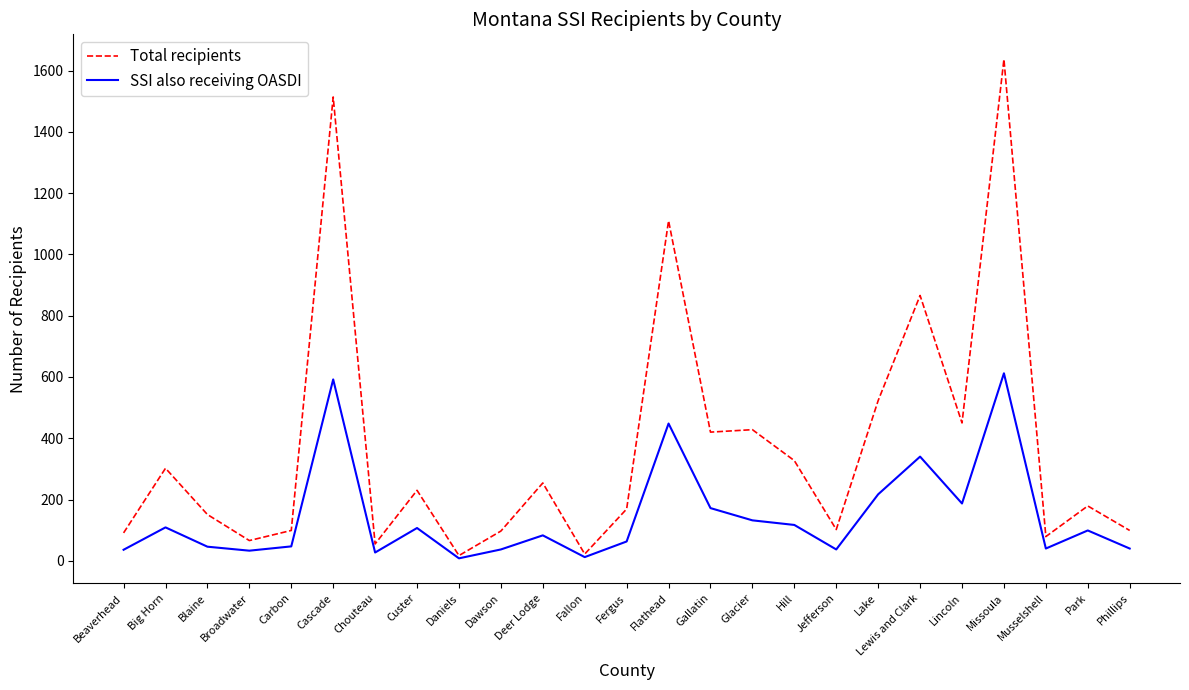

At which label is SSI also receiving OASDI closest to 310?

Lewis and Clark